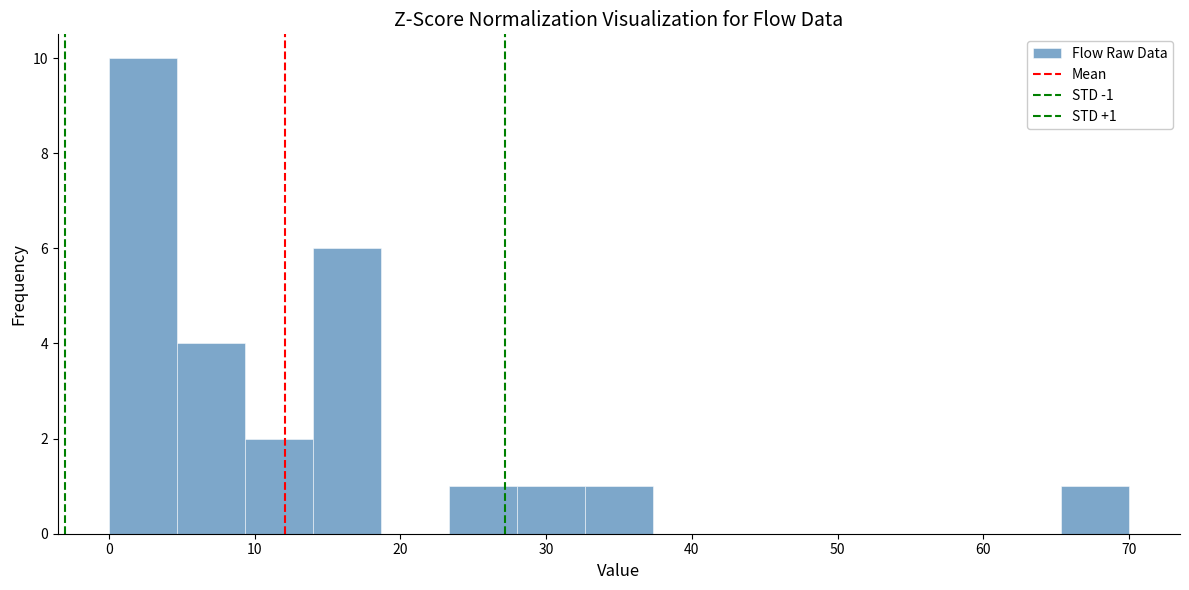

Which range on the x-axis has the tallest bar?

0 to 5